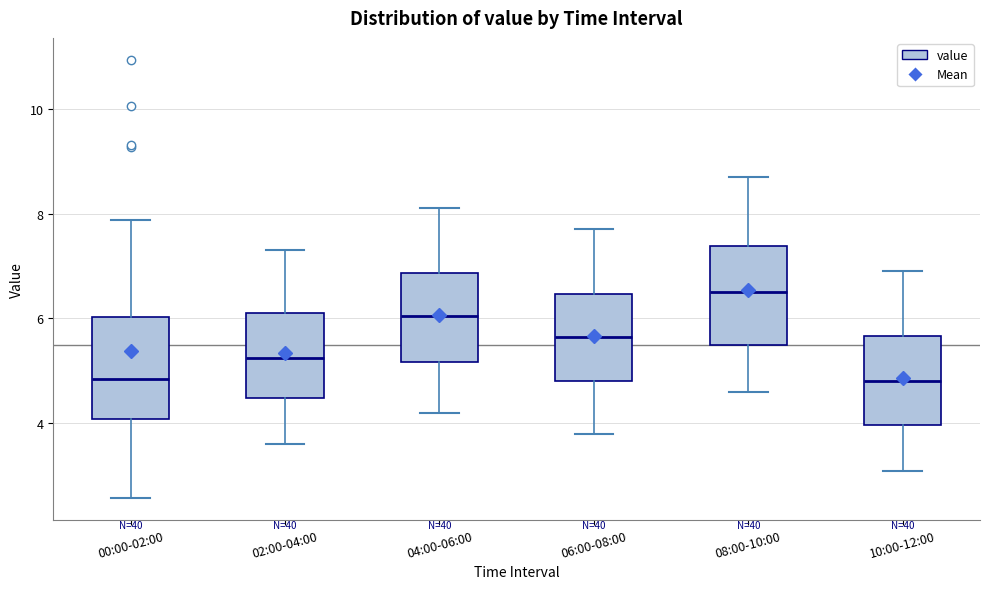

Where does the lower whisker of the box for 10:00-12:00 end on the y-axis? The values are not printed on the chart, so give them approximately, as read against the axis.

3.2